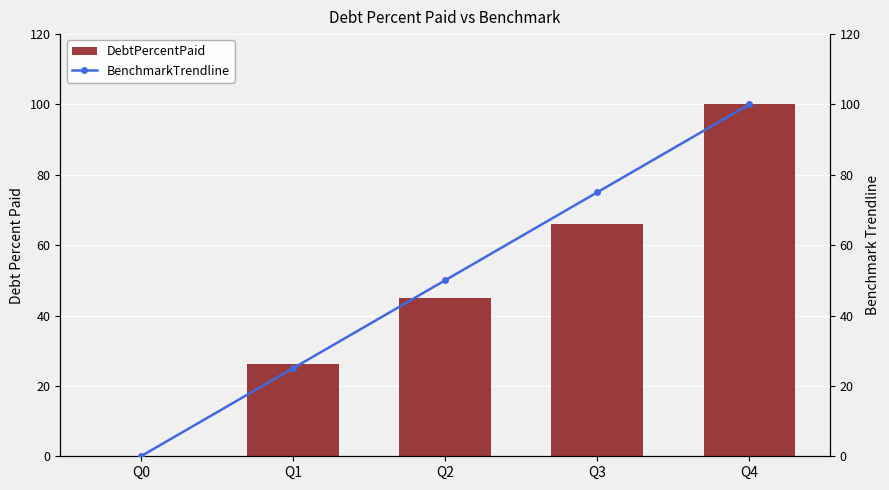

Read the DebtPercentPaid value at Q3.

66.0